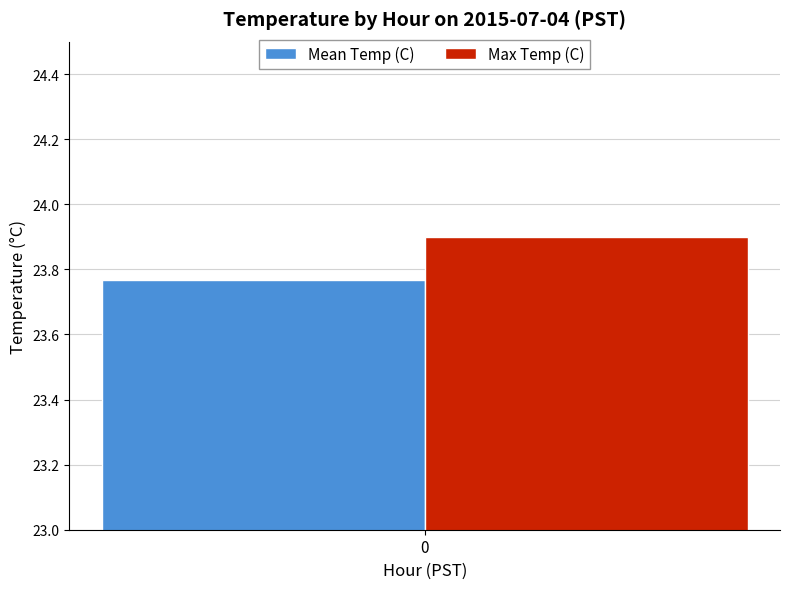

What is the minimum value for Max Temp (C)?

23.9